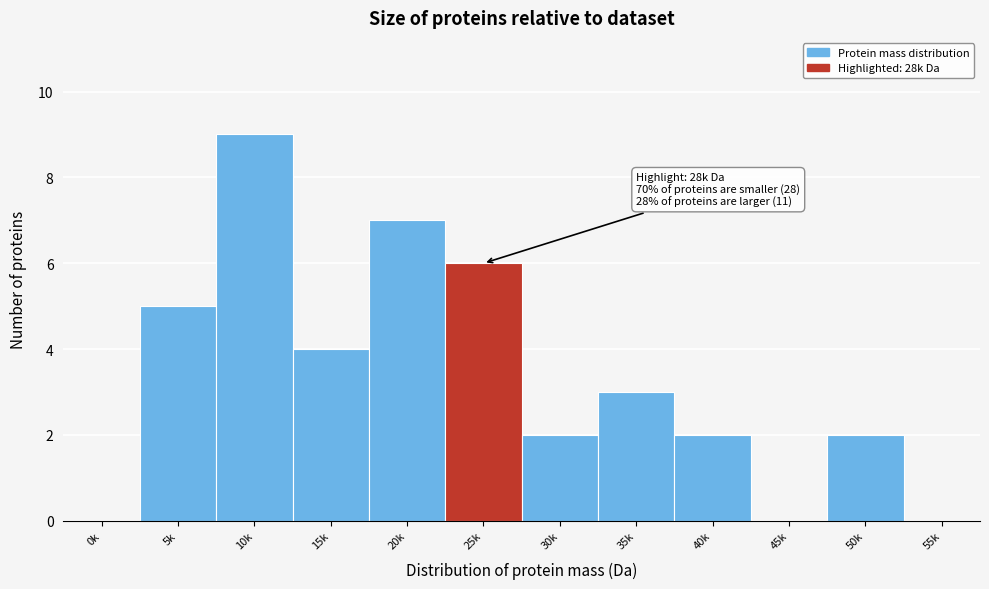

Reading right to left, list all the values displayed in this chart.

55k=0	50k=2	45k=0	40k=2	35k=3	30k=2	25k=6	20k=7	15k=4	10k=9	5k=5	0k=0